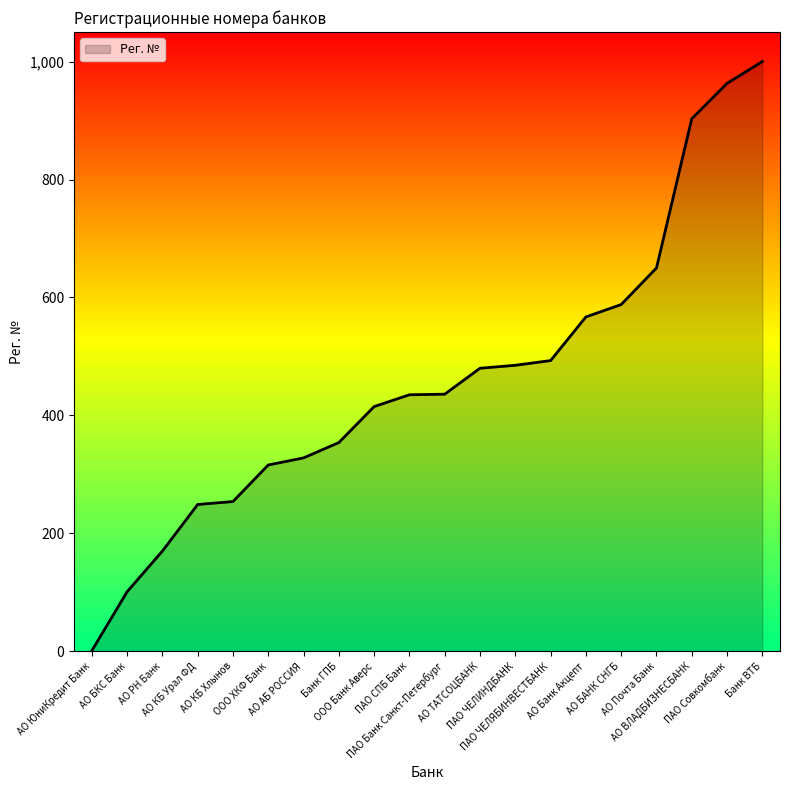

What is the maximum value shown in the chart?

1000